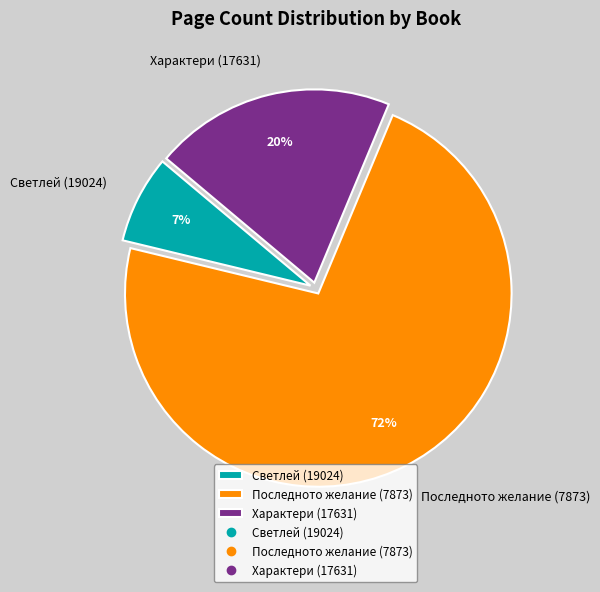

Does Последното желание (7873) account for over 50% of the chart?

Yes